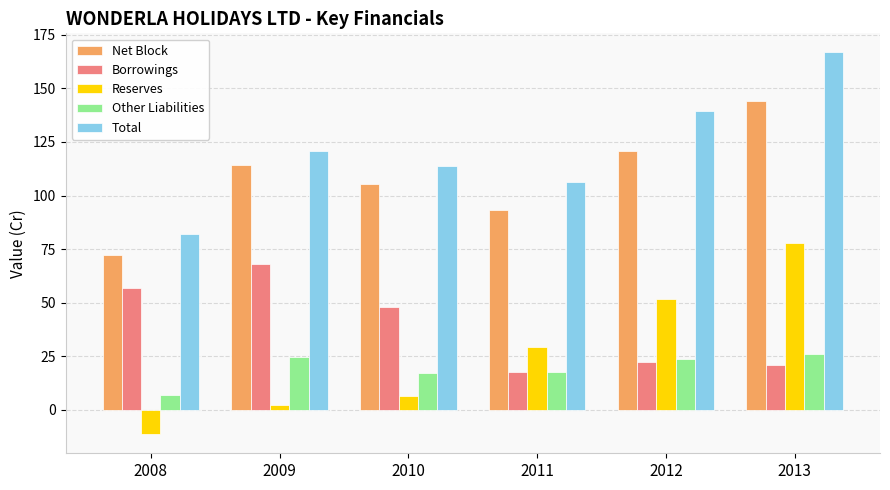

Where is Total nearest to the value 124?

2009